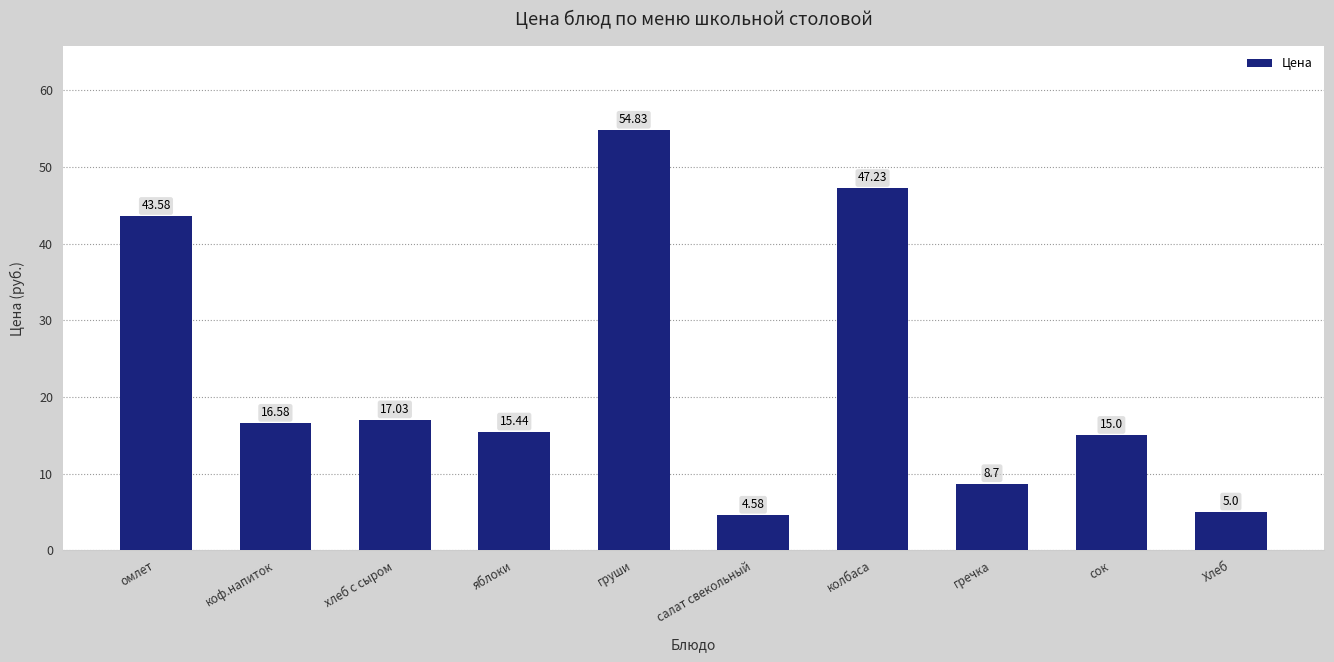

How many data points does each series have?

10